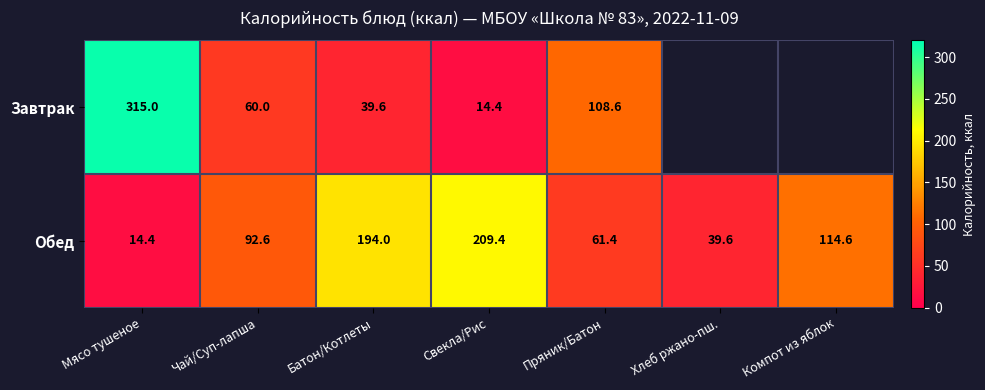

What is the maximum value shown in the chart?

315.0